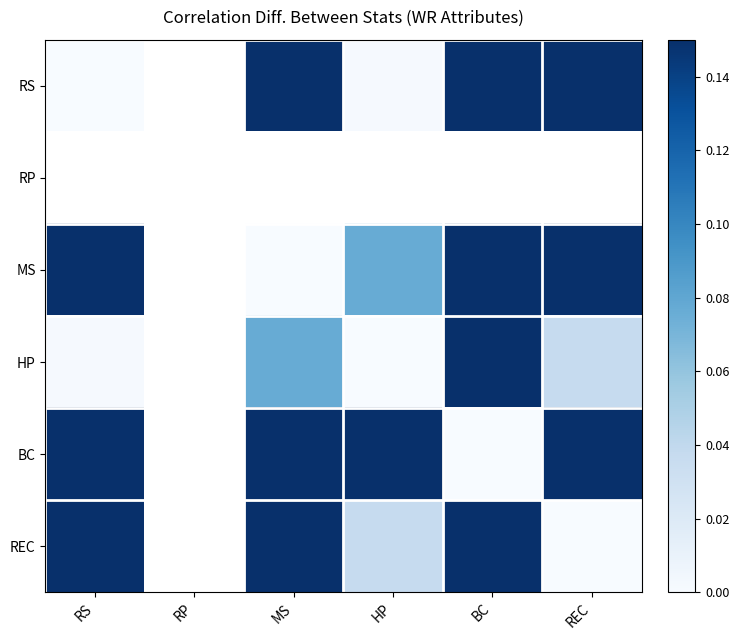

At which label does RS reach its minimum?

RS